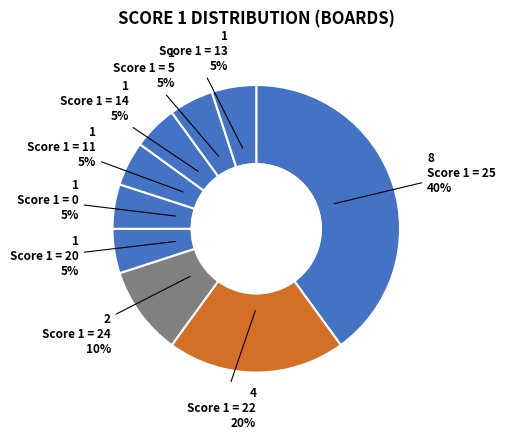

How many slices are in this pie chart?

9